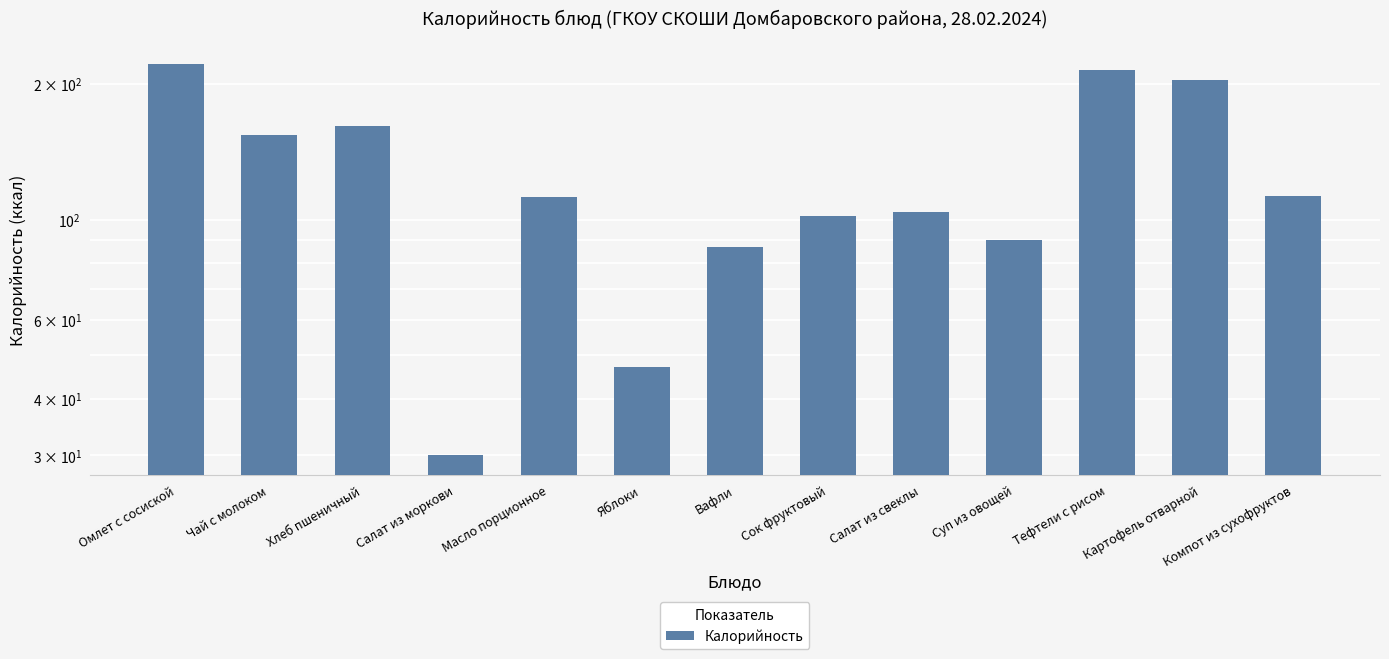

Where is the data nearest to the value 126?

Компот из сухофруктов